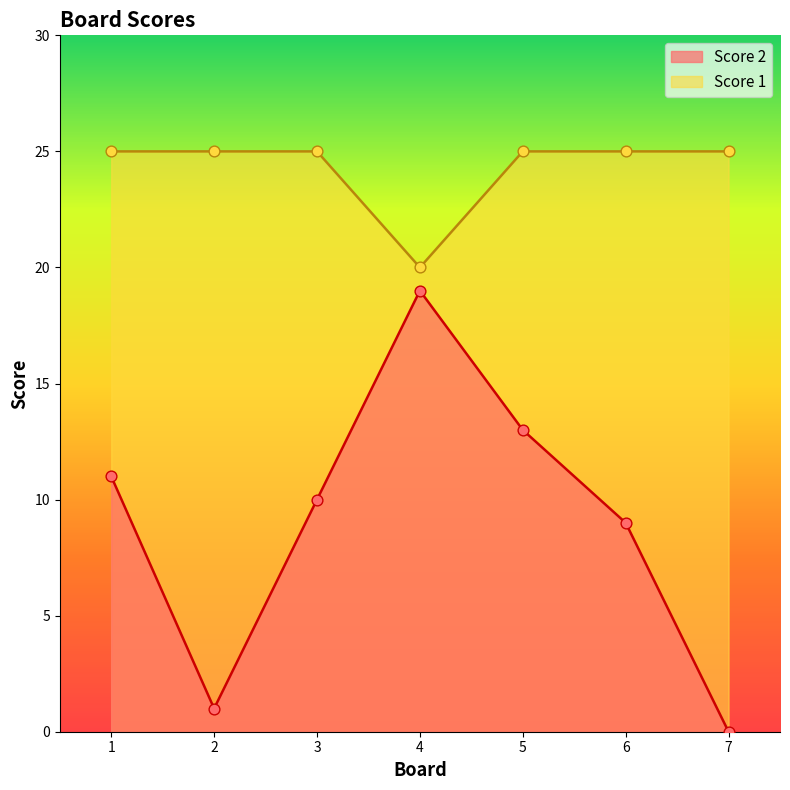

Which series has the widest spread of Y values?

Score 2